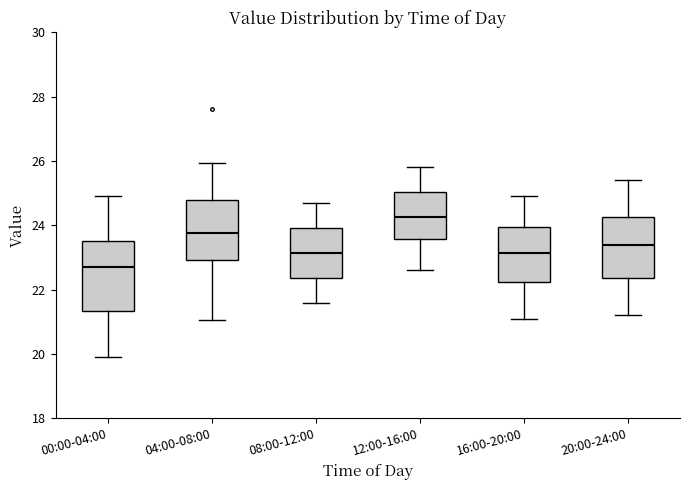

Reading left to right, transcribe this box plot: for each box, give where its median line is, the range the box spans, and where its two whiskers end, as read against the y-axis. The values are not printed on the chart, so give them approximately, as read against the axis.

00:00-04:00: median 22.8, box 21.4 to 23.6, whiskers 20.0 to 25.0
04:00-08:00: median 23.8, box 23.0 to 24.8, whiskers 21.0 to 26.0
08:00-12:00: median 23.2, box 22.4 to 24.0, whiskers 21.6 to 24.8
12:00-16:00: median 24.2, box 23.6 to 25.0, whiskers 22.6 to 25.8
16:00-20:00: median 23.2, box 22.2 to 24.0, whiskers 21.2 to 25.0
20:00-24:00: median 23.4, box 22.4 to 24.2, whiskers 21.2 to 25.4